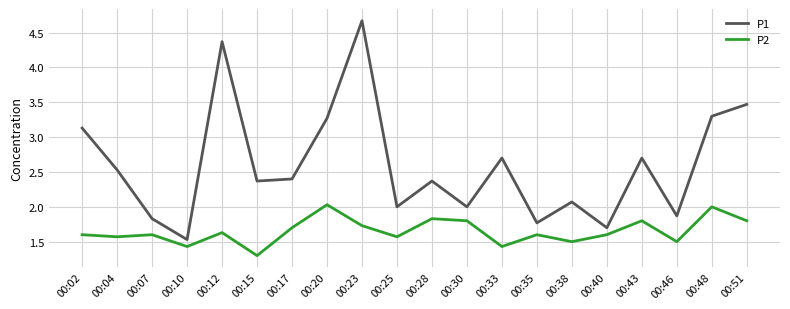

The value of P2 at 00:48 is 2.7. True or false?

False